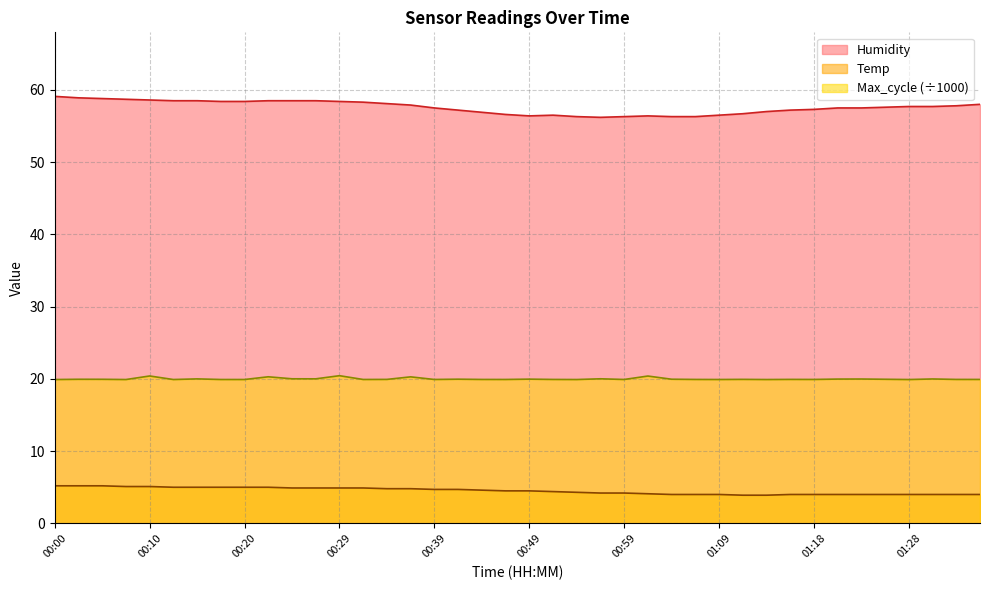

True or false: Temp has more than 2 points higher than both neighbors.

False